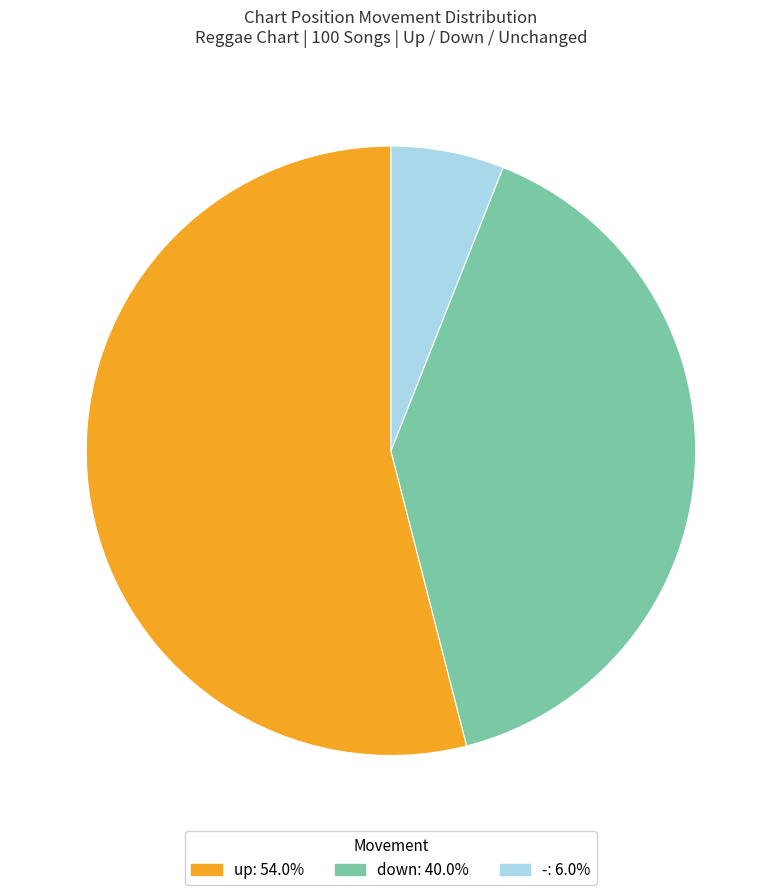

Does - represent more than half of the total?

No